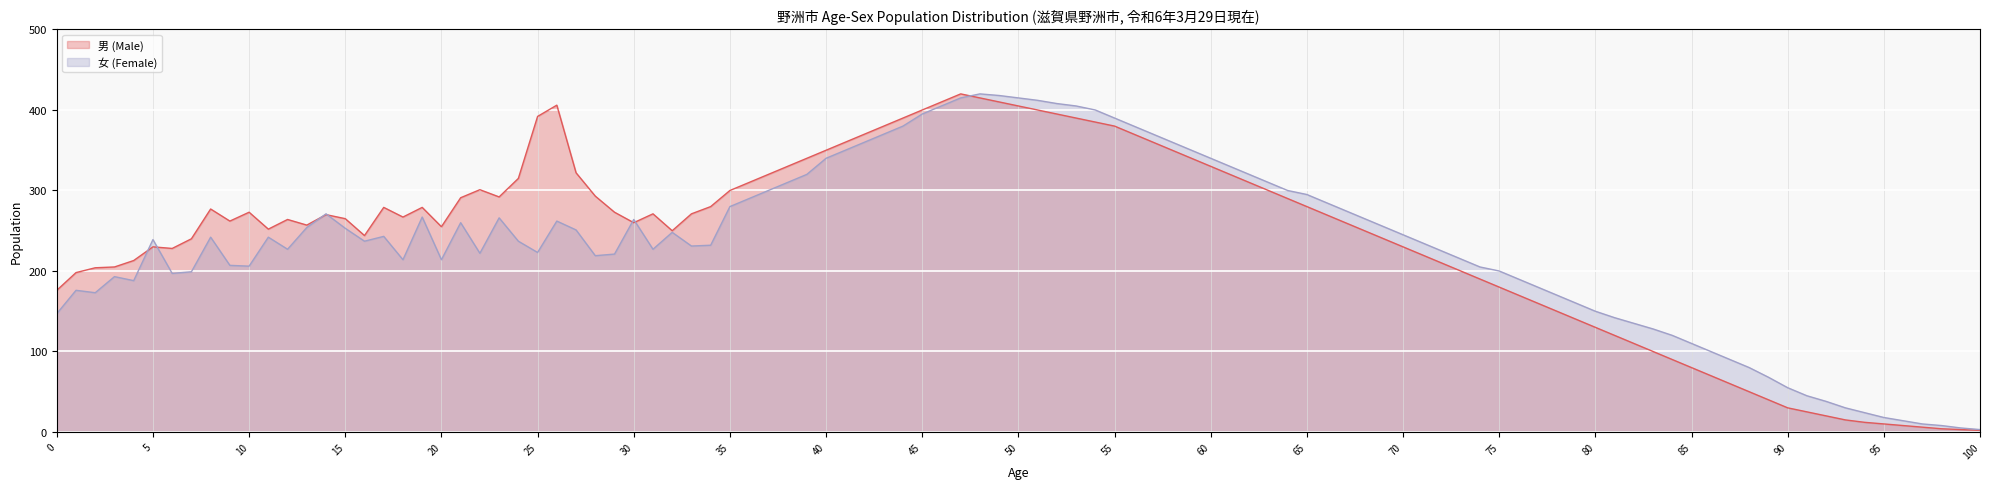

Between 30 and 90, which series saw the biggest shift?

男 (Male)